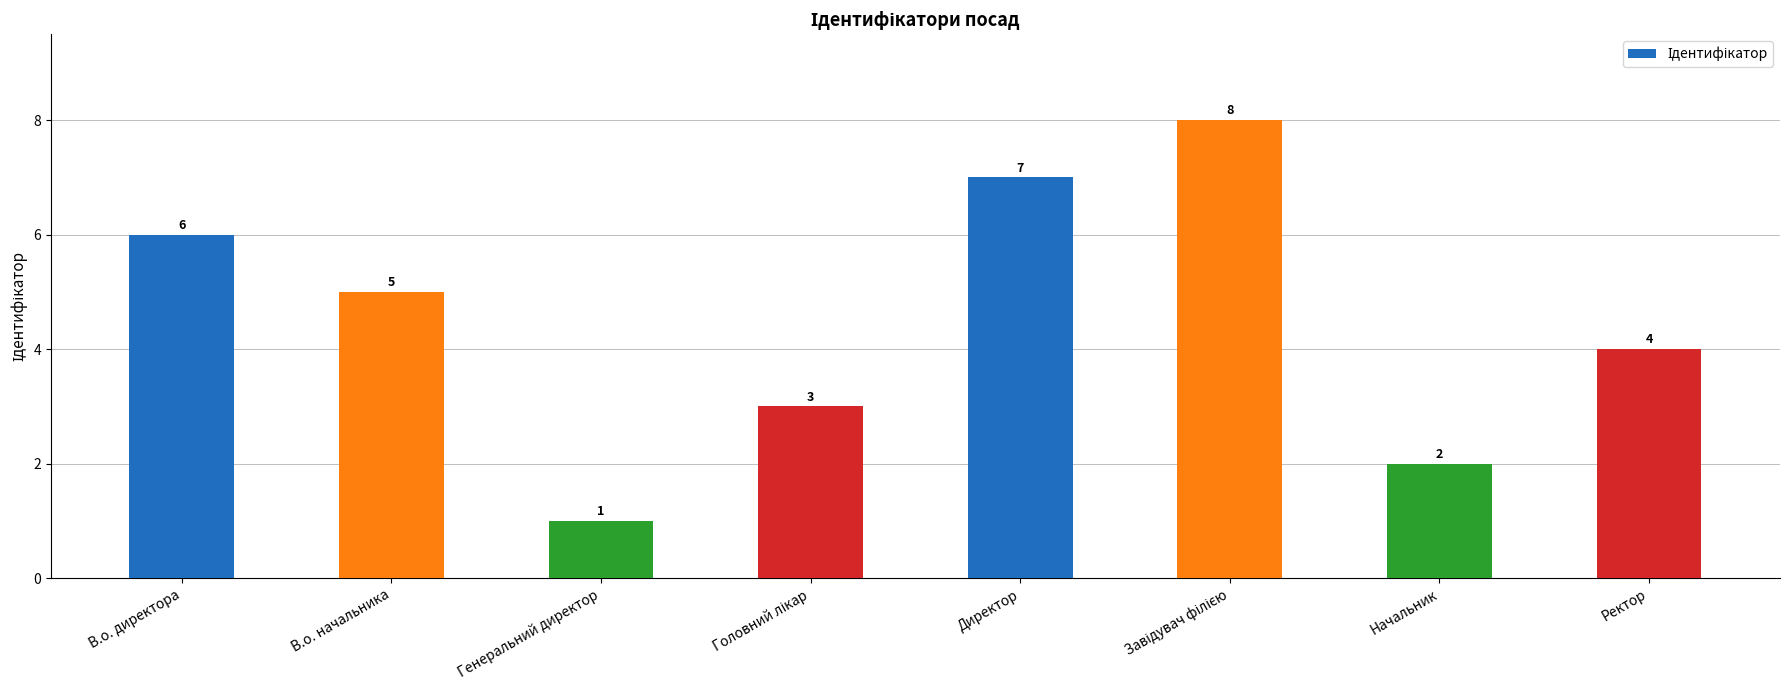

Are the bars horizontal?

No